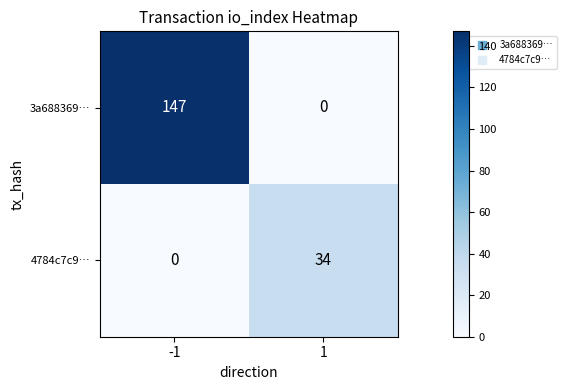

How many distinct data groups are displayed?

2